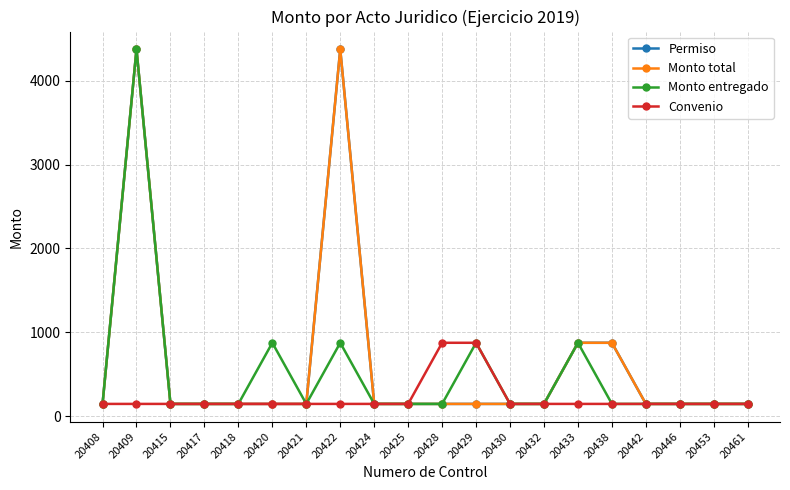

At how many categories does at least one series exceed 1832?

2